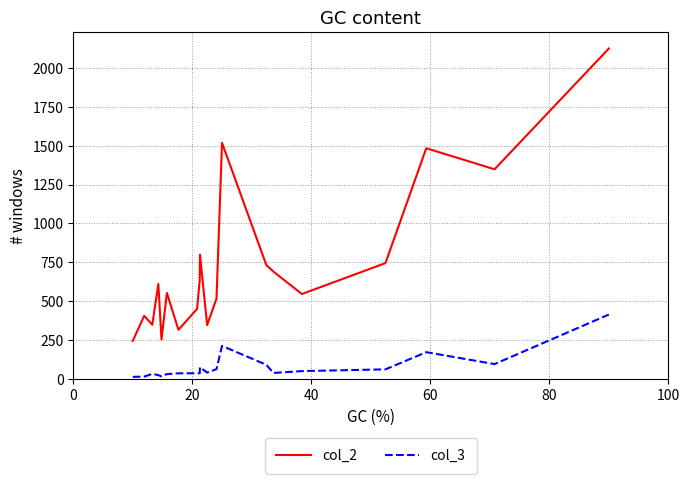

List the series in order of their overall mean, lowest first.

col_3, col_2